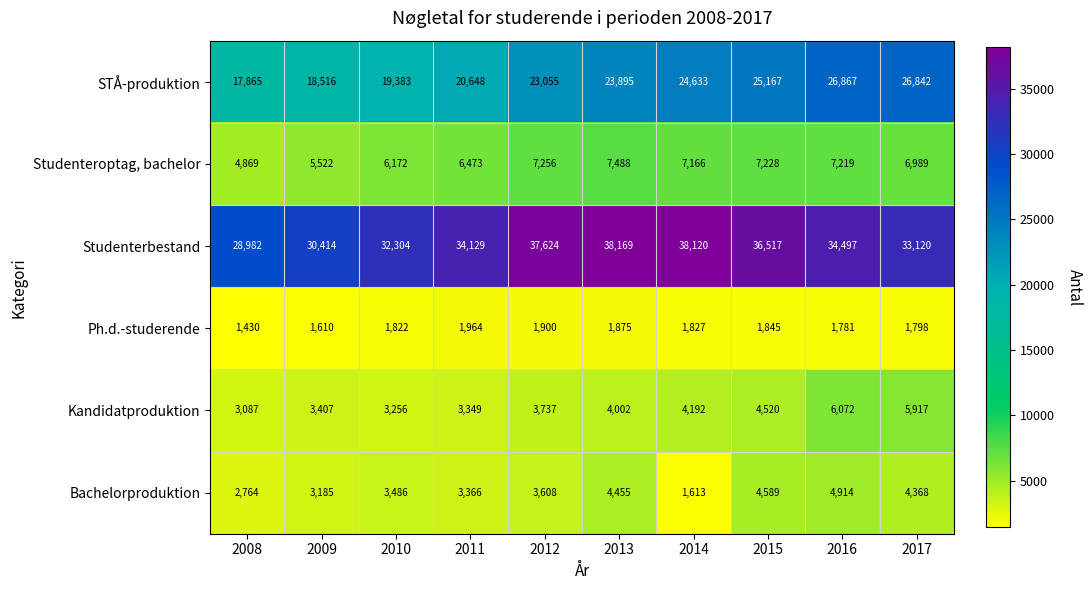

Which series has the widest spread of values?

Studenterbestand